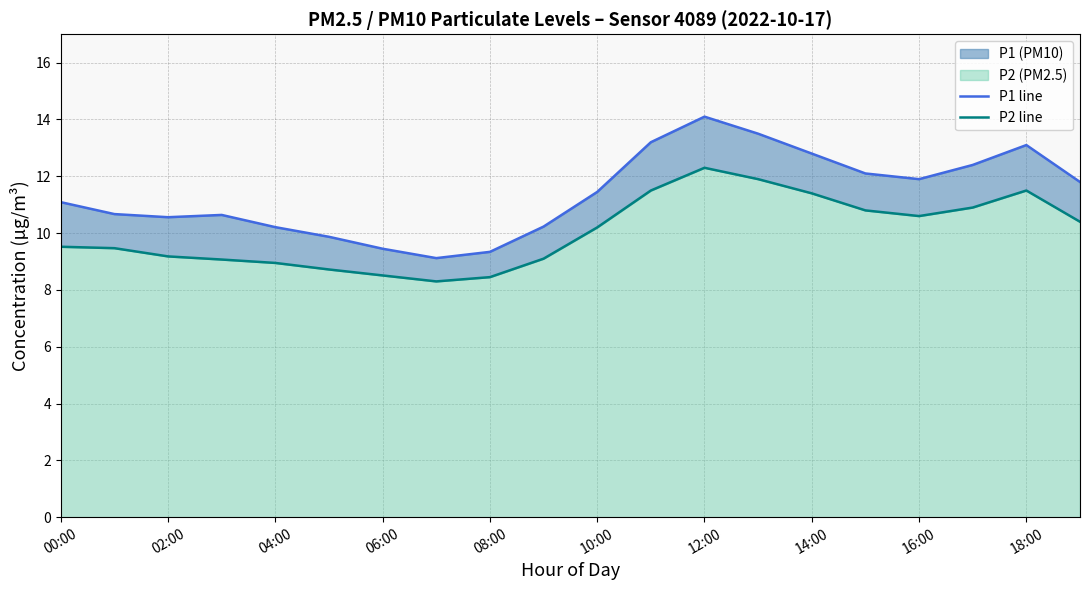

Where does the P1 line series first go above 11?

00:00